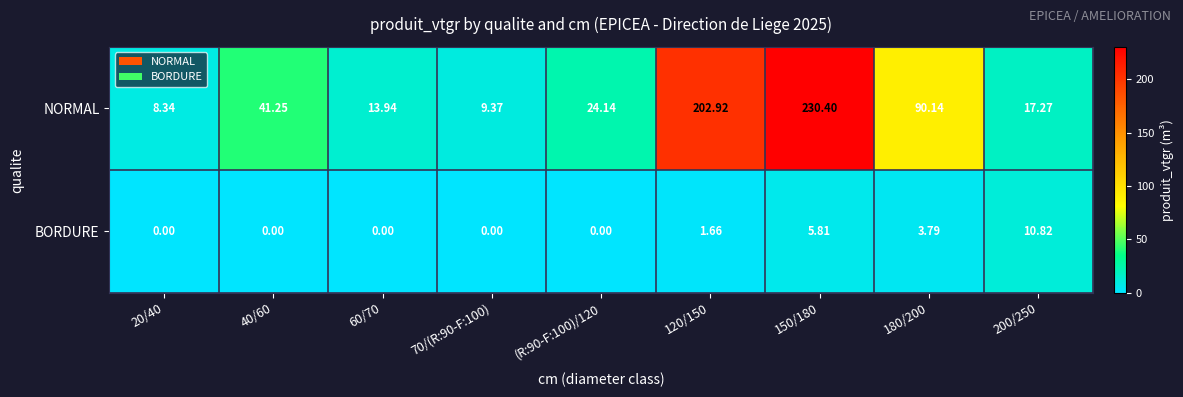

Rank the series by their average value, from highest to lowest.

NORMAL, BORDURE